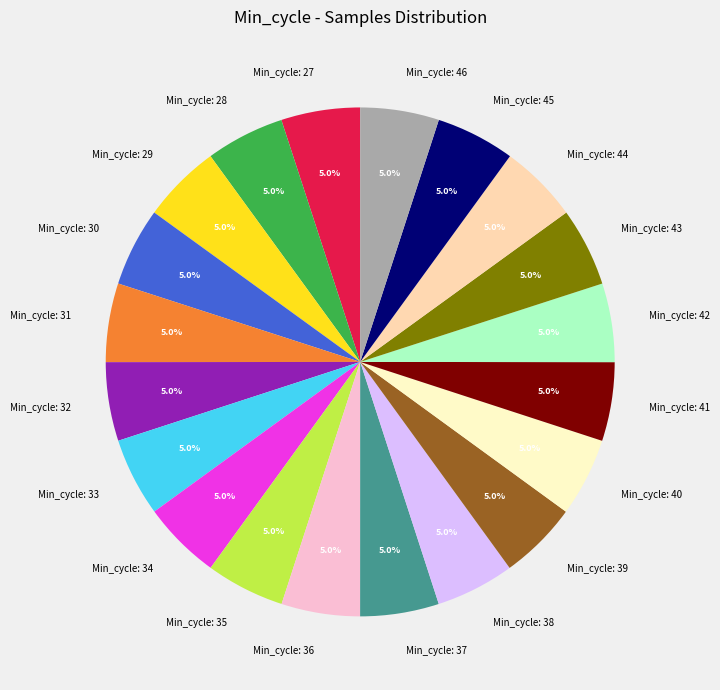

What is the ratio of the value at Min_cycle: 30 to the value at Min_cycle: 28?

1.0